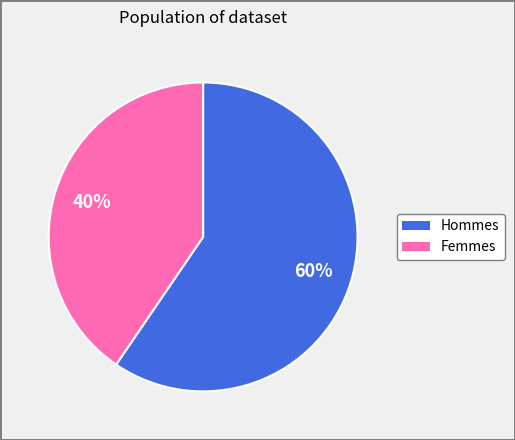

To the nearest percent, what is the average slice percentage?

50%